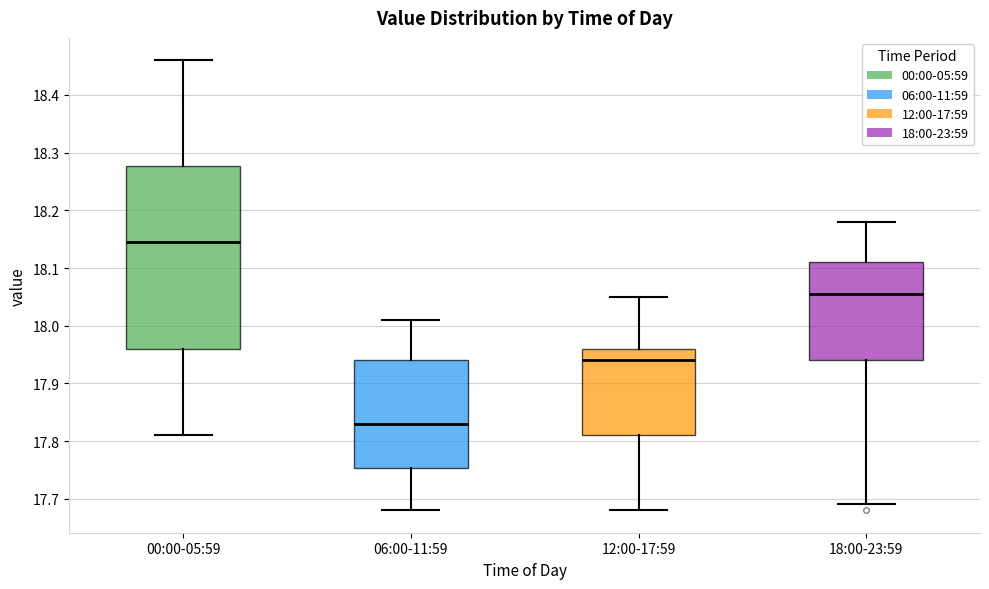

Reading left to right, transcribe this box plot: for each box, give where its median line is, the range the box spans, and where its two whiskers end, as read against the y-axis. The values are not printed on the chart, so give them approximately, as read against the axis.

00:00-05:59: median 18.15, box 17.96 to 18.28, whiskers 17.81 to 18.46
06:00-11:59: median 17.83, box 17.75 to 17.94, whiskers 17.68 to 18.01
12:00-17:59: median 17.94, box 17.81 to 17.96, whiskers 17.68 to 18.05
18:00-23:59: median 18.06, box 17.94 to 18.11, whiskers 17.69 to 18.18